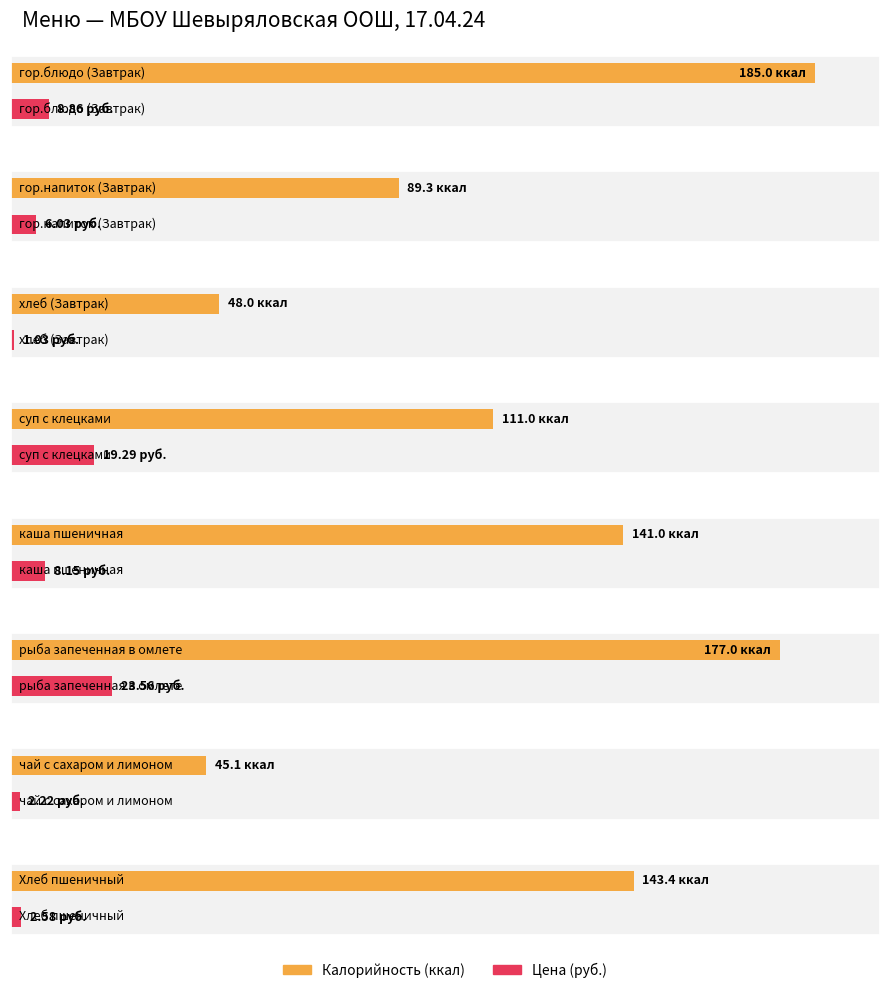

Which has a higher value, суп с клецками or каша пшеничная?

каша пшеничная